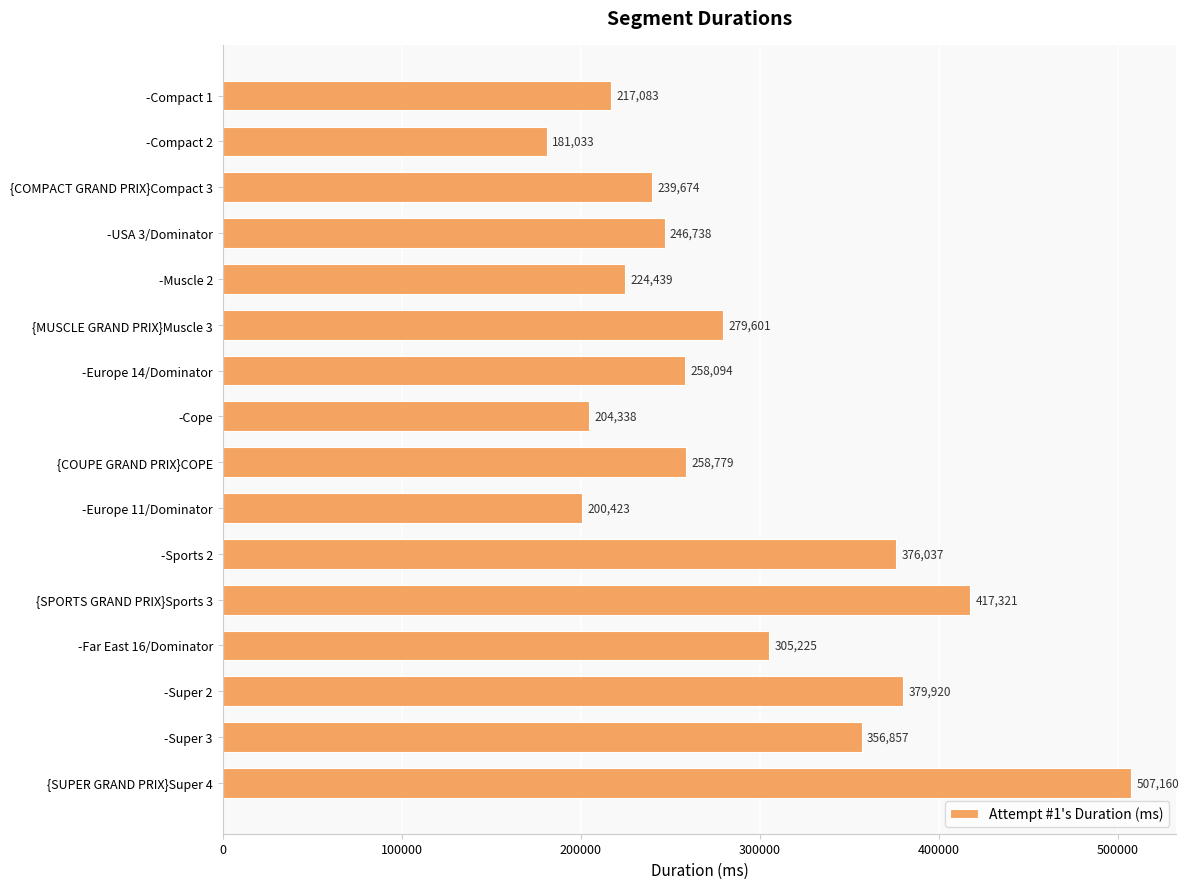

Is it true that the value at -USA 3/Dominator is 246738?

True